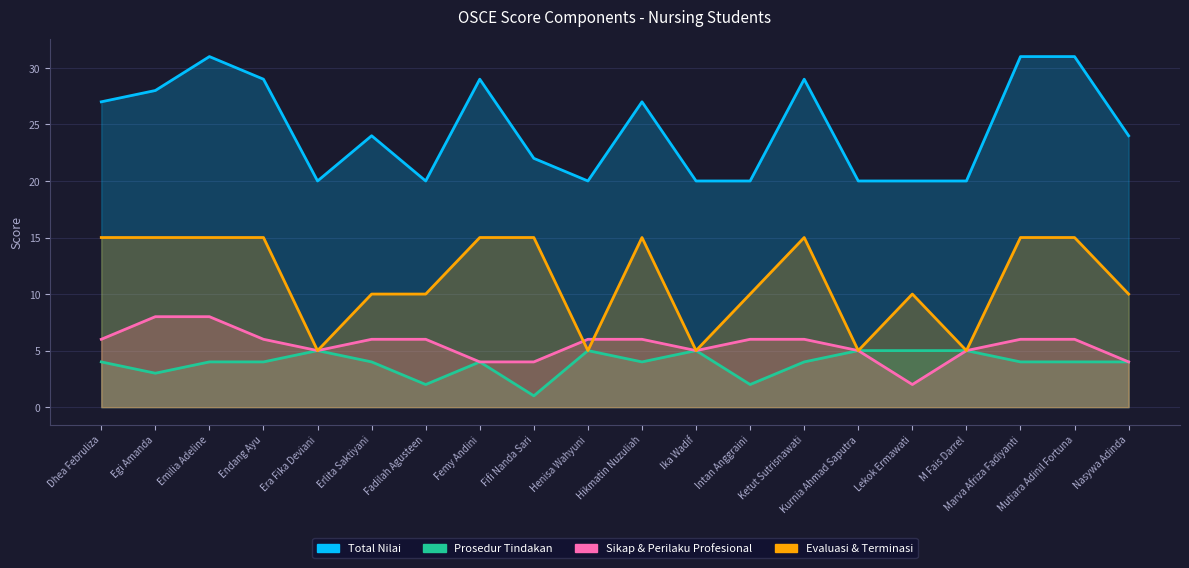

Does the chart display data point markers on the line(s)?

No